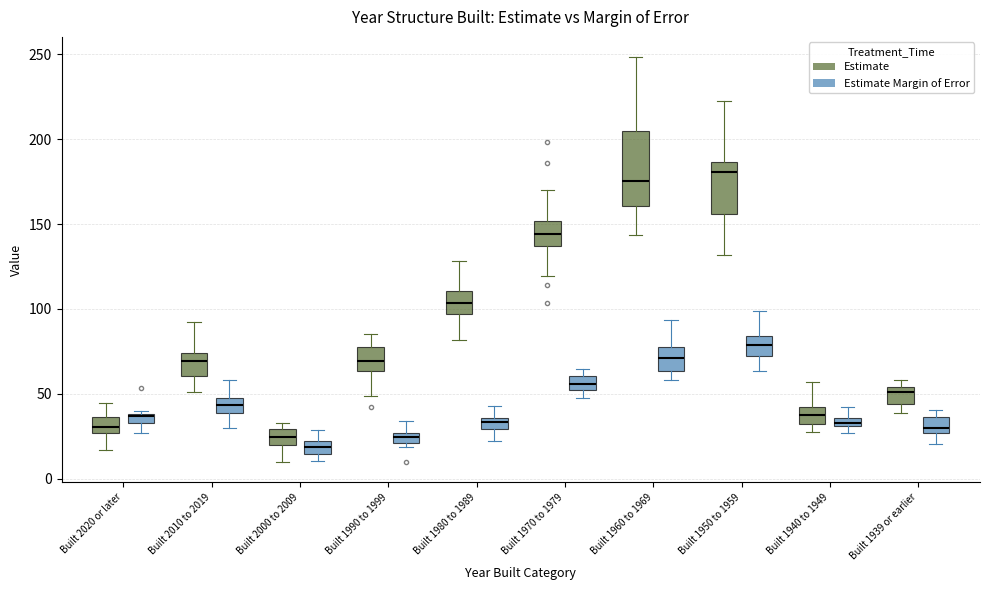

Where does the median line of the box for Built 1970 to 1979 (Estimate) sit on the y-axis? The values are not printed on the chart, so give them approximately, as read against the axis.

145